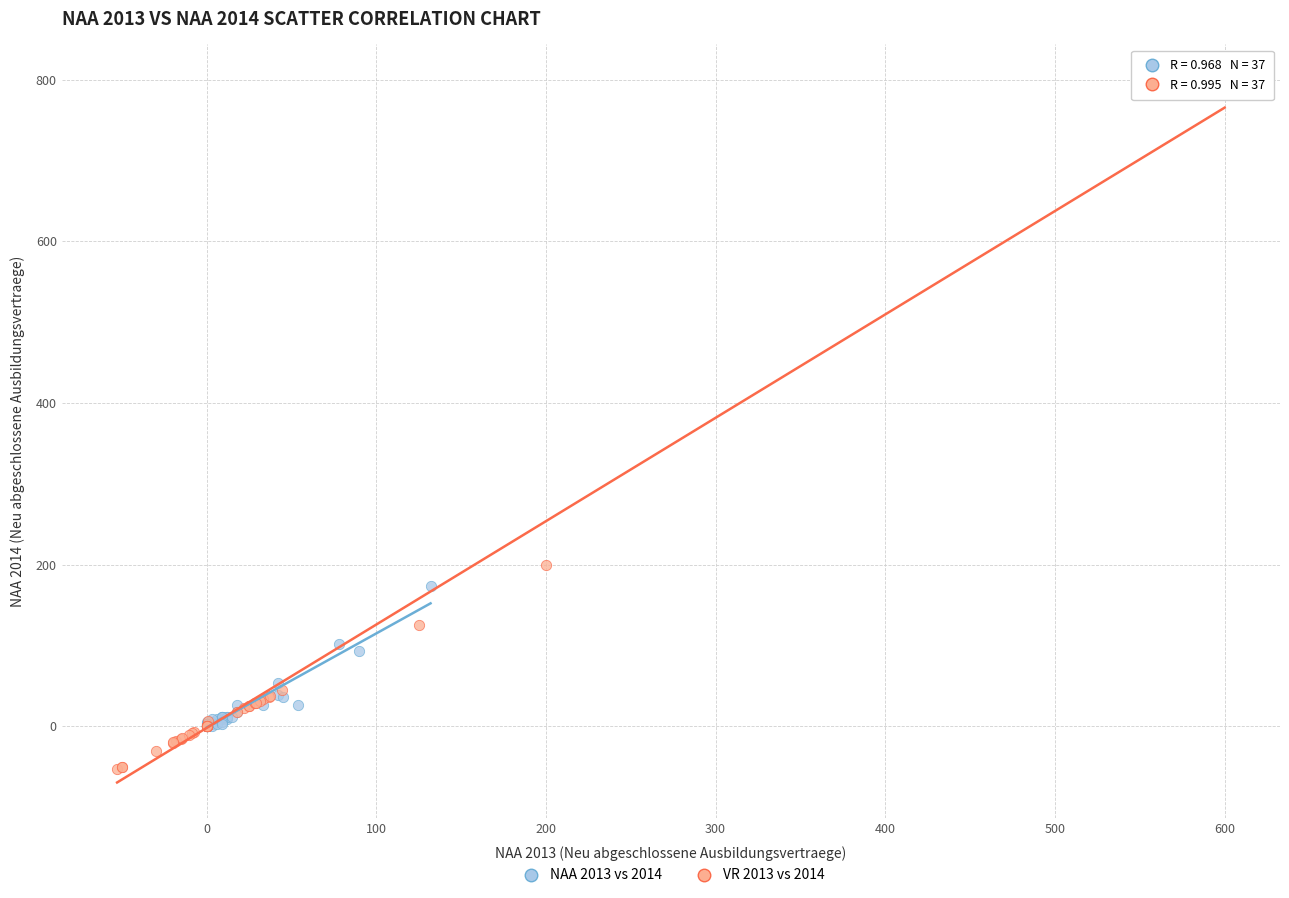

What are all the series names shown in the legend?

NAA 2013 vs 2014, VR 2013 vs 2014